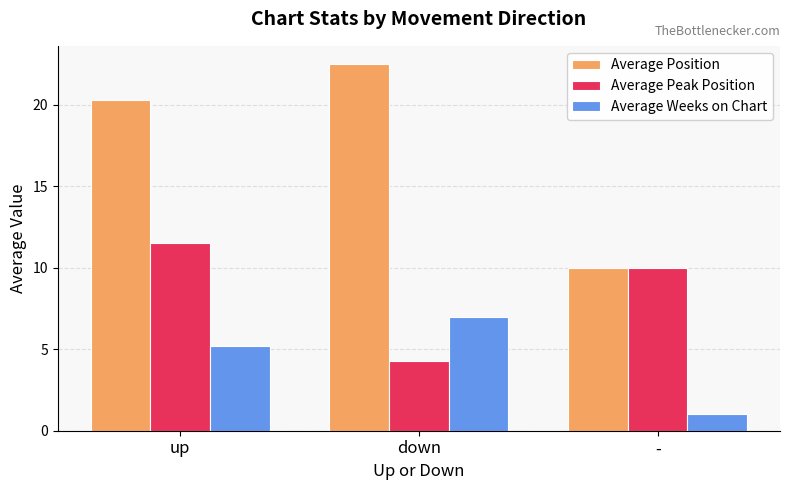

What is the greatest value displayed?

22.5